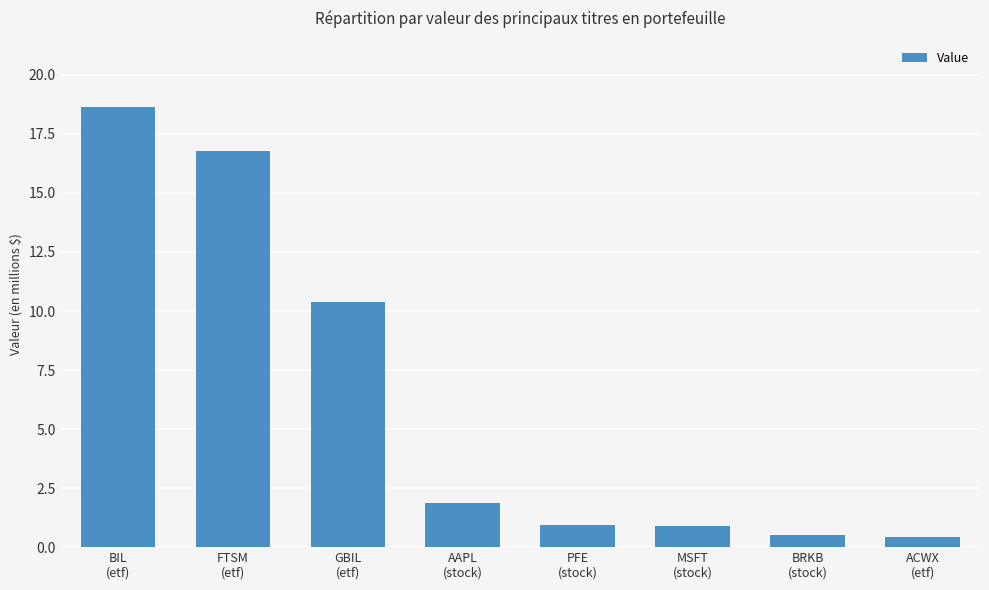

Approximately how many times larger is the value at PFE
(stock) compared to GBIL
(etf)?

0.1